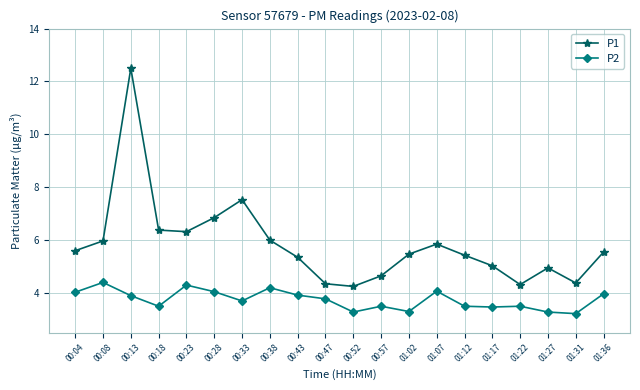

What is the minimum value for P2?

3.2